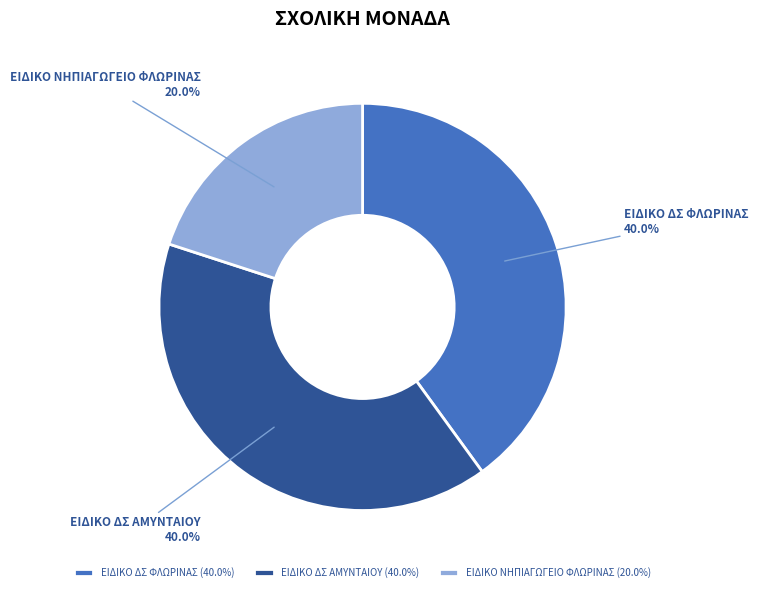

Count the number of slices in the pie.

3